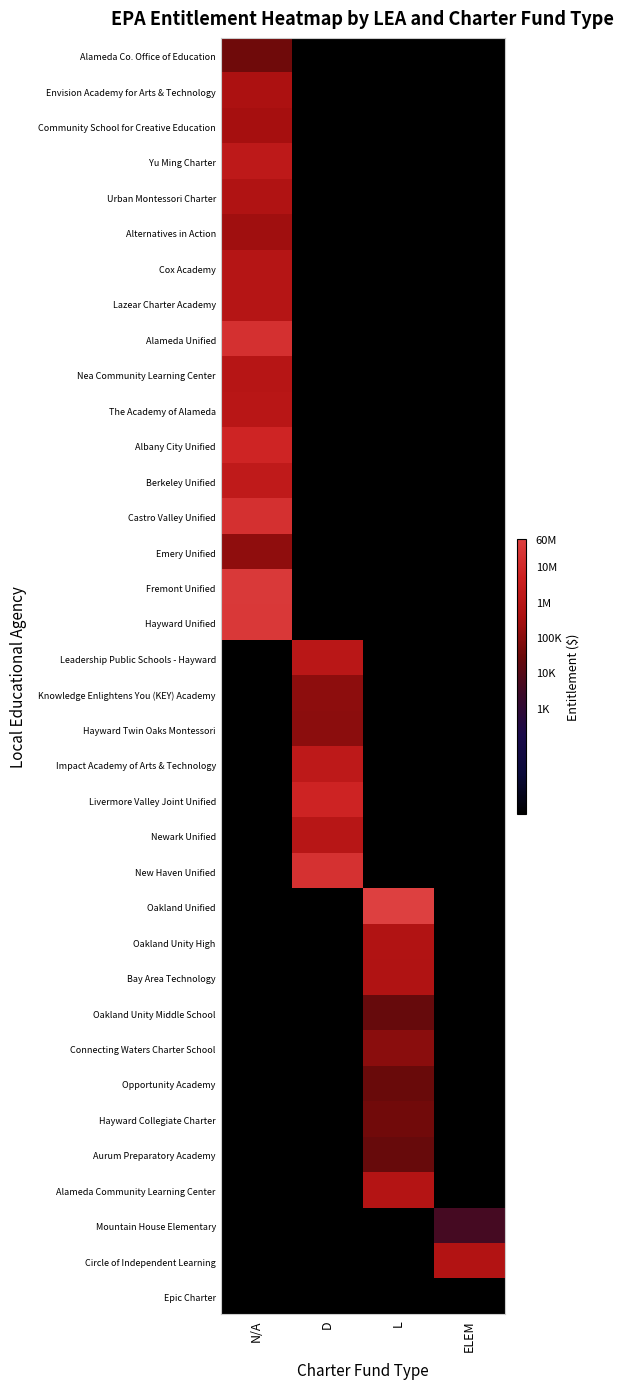

List the series in order of their peak value, lowest first.

Epic Charter, Mountain House Elementary, Oakland Unity Middle School, Aurum Preparatory Academy, Opportunity Academy, Alameda Co. Office of Education, Hayward Collegiate Charter, Connecting Waters Charter School, Hayward Twin Oaks Montessori, Knowledge Enlightens You (KEY) Academy, Emery Unified, Alternatives in Action, Community School for Creative Education, Envision Academy for Arts & Technology, Urban Montessori Charter, Bay Area Technology, Oakland Unity High, Circle of Independent Learning, Alameda Community Learning Center, Cox Academy, Lazear Charter Academy, Nea Community Learning Center, Newark Unified, The Academy of Alameda, Leadership Public Schools - Hayward, Yu Ming Charter, Impact Academy of Arts & Technology, Berkeley Unified, Livermore Valley Joint Unified, Albany City Unified, Alameda Unified, Castro Valley Unified, New Haven Unified, Hayward Unified, Fremont Unified, Oakland Unified